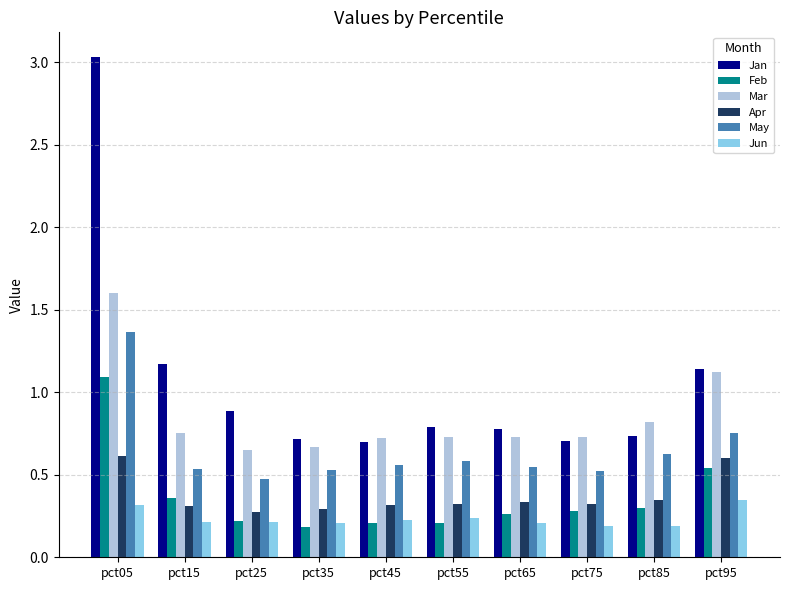

What is the sum of all Apr values?

3.7